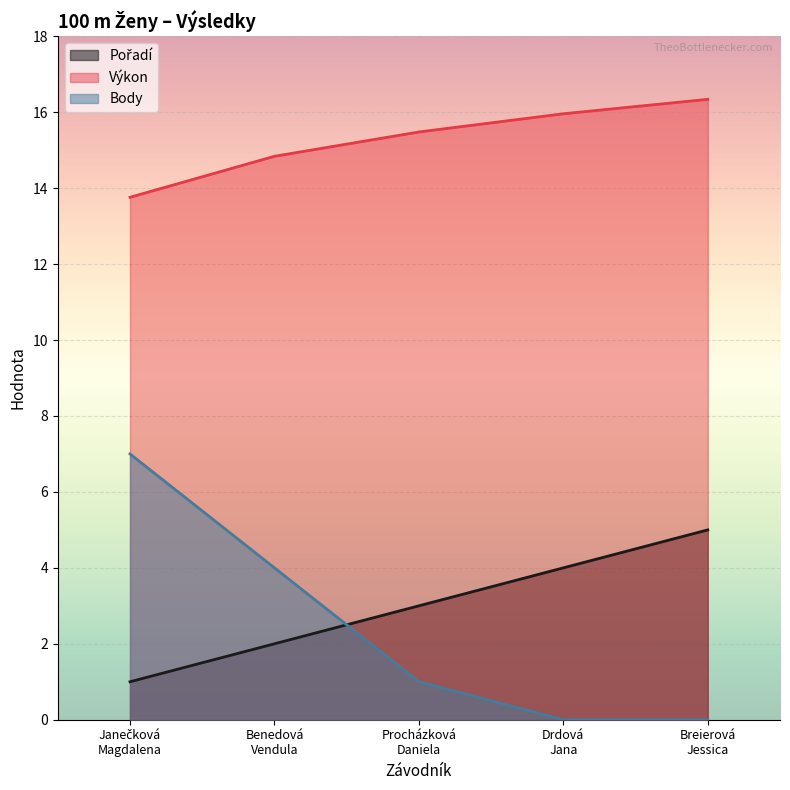

At how many categories does at least one series exceed 0?

5